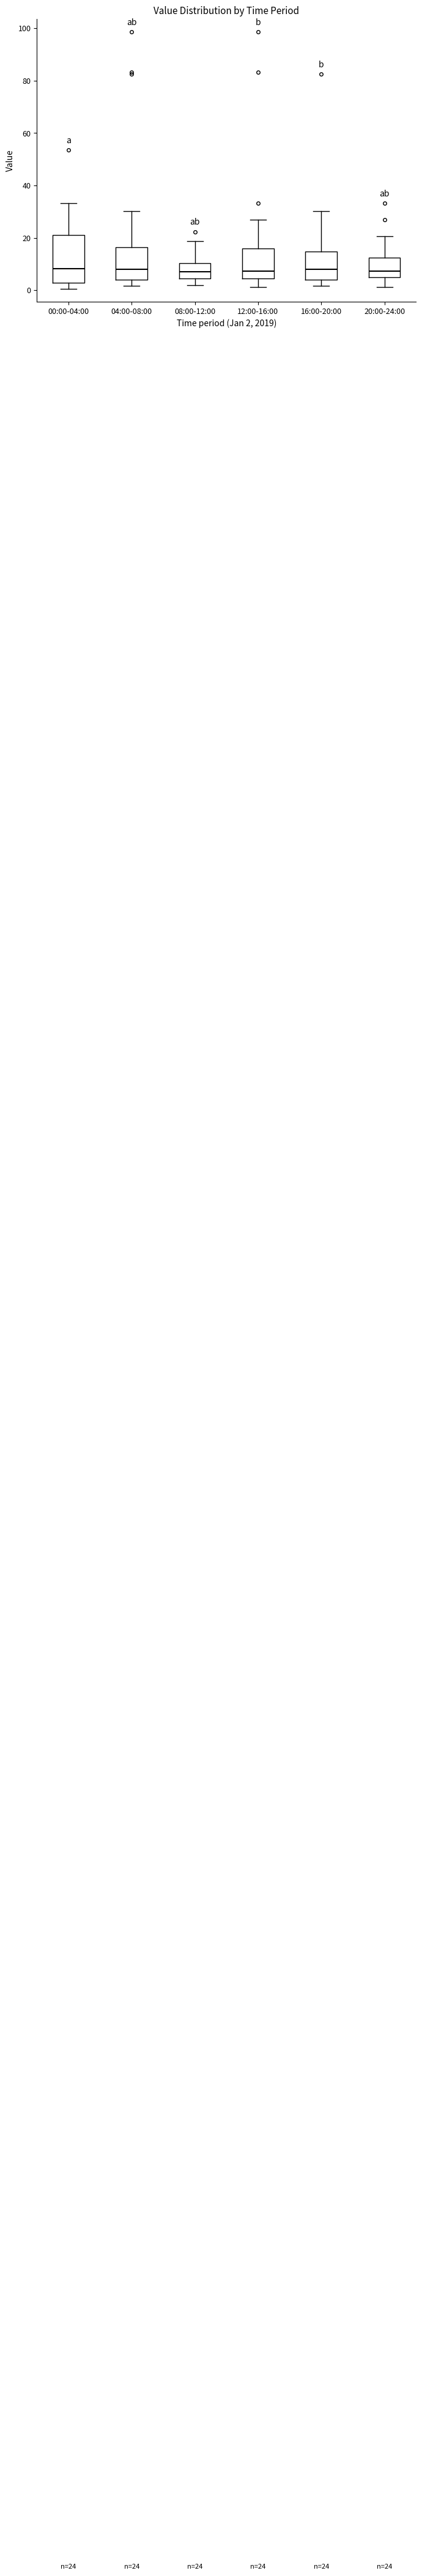

Which box is the tallest, from its lower edge to its upper edge?

00:00-04:00